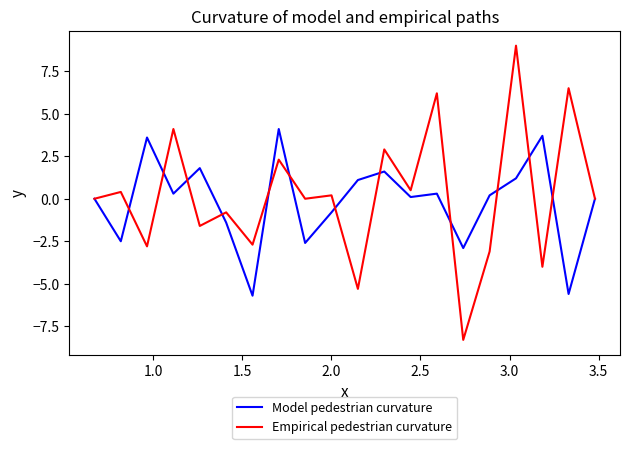

How many series are shown in this chart?

2